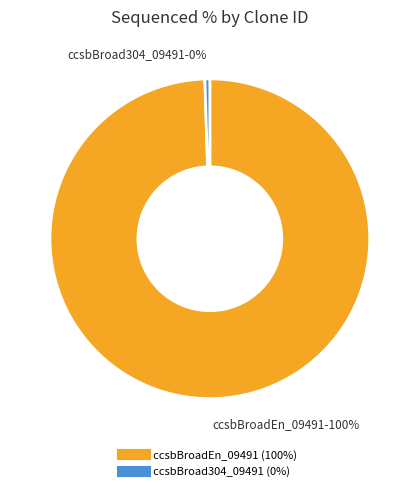

To the nearest percent, what is the difference between the largest and smallest slice percentages?

100%